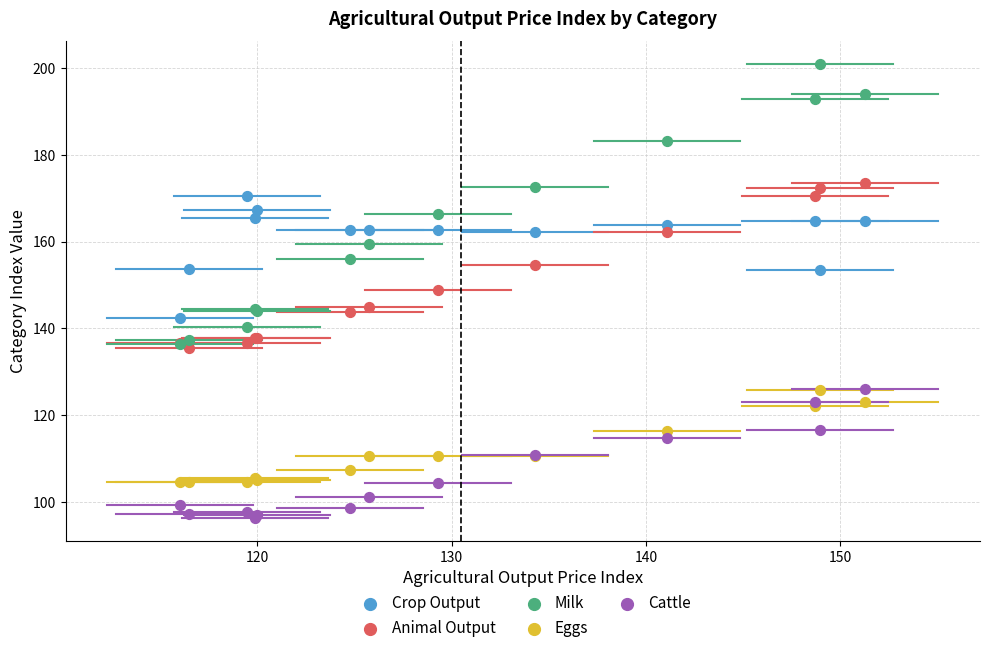

Which series has the widest spread of Y values?

Milk